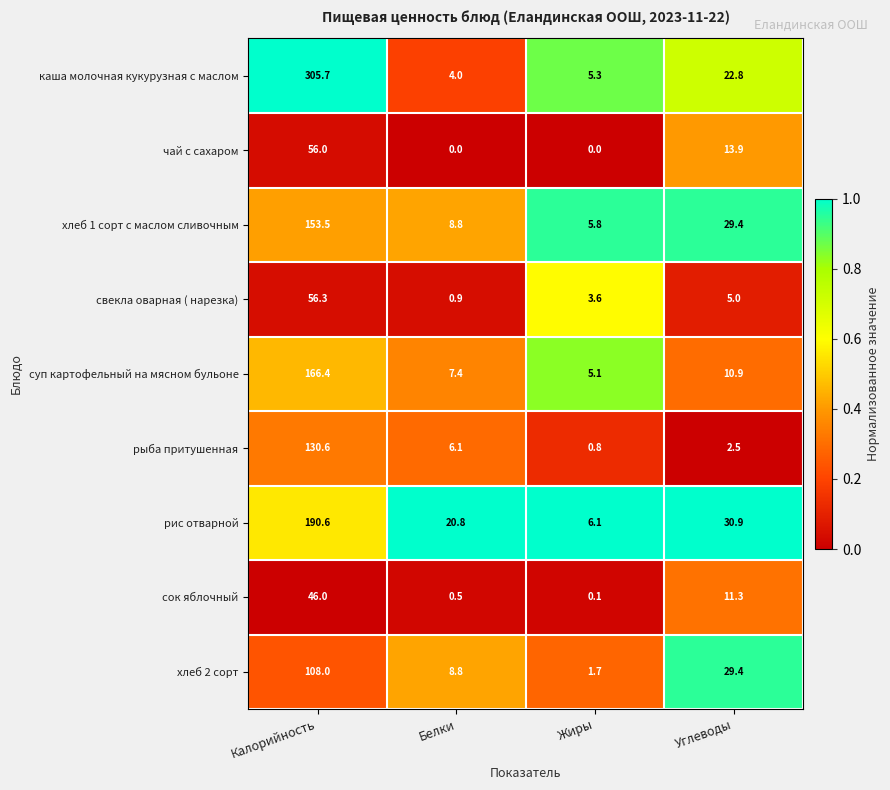

List the series in order of their peak value, highest first.

каша молочная кукурузная с маслом, рис отварной, суп картофельный на мясном бульоне, хлеб 1 сорт с маслом сливочным, рыба притушенная, хлеб 2 сорт, свекла оварная ( нарезка), чай с сахаром, сок яблочный